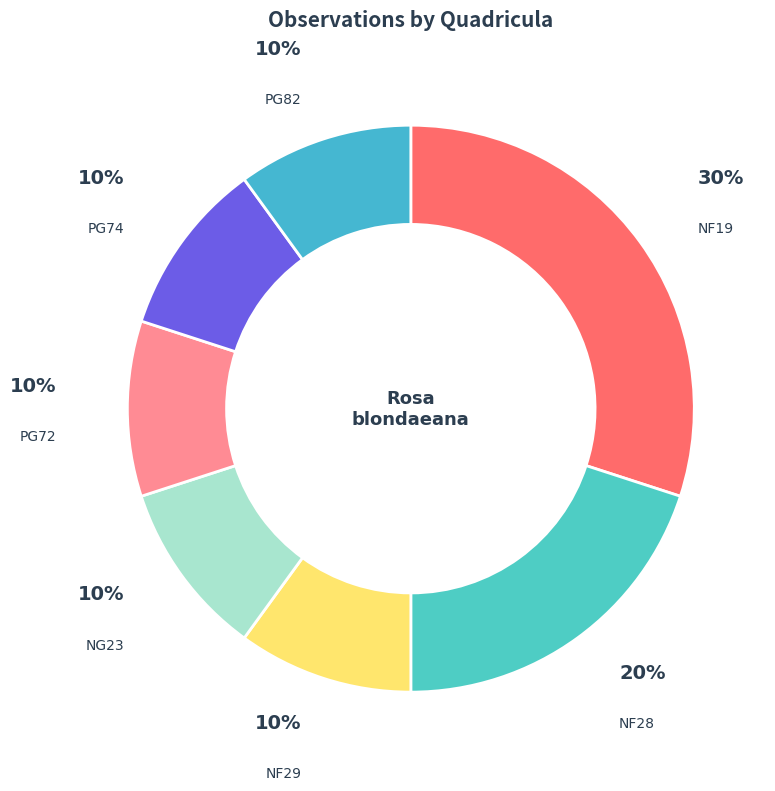

Does NF19 account for over 50% of the chart?

No